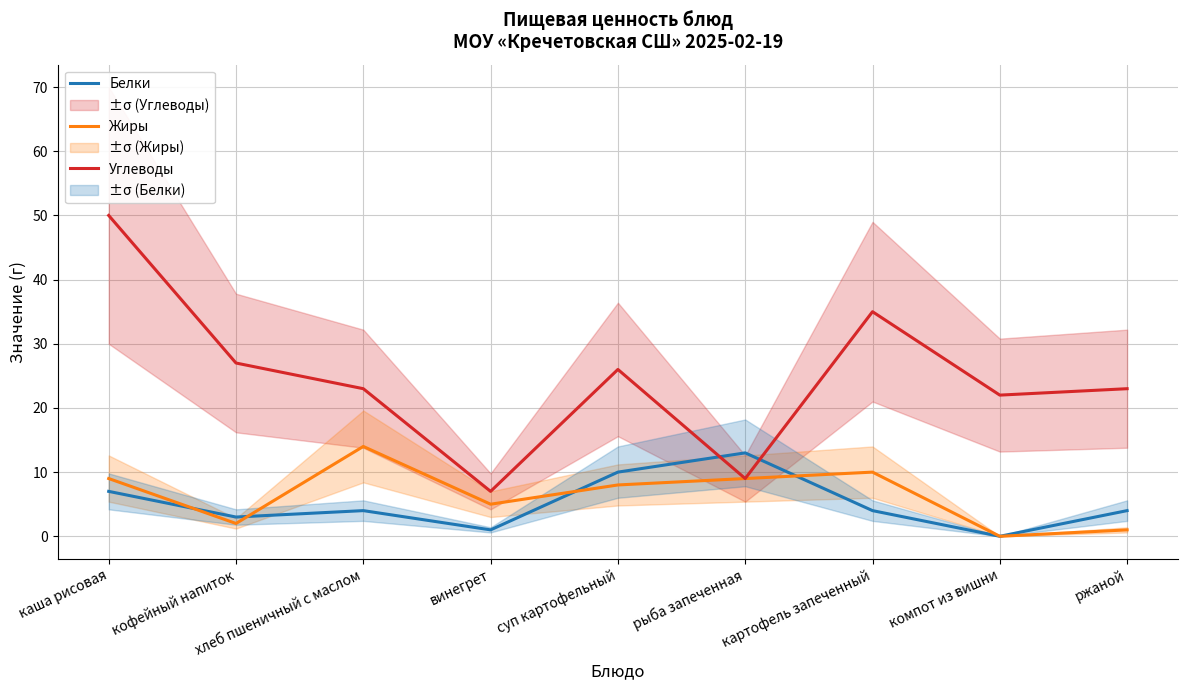

What are all the series names shown in the legend?

Белки, Жиры, Углеводы